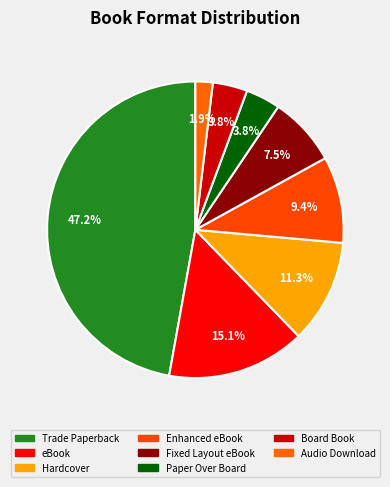

What is the change in value from Trade Paperback to Fixed Layout eBook?

-21